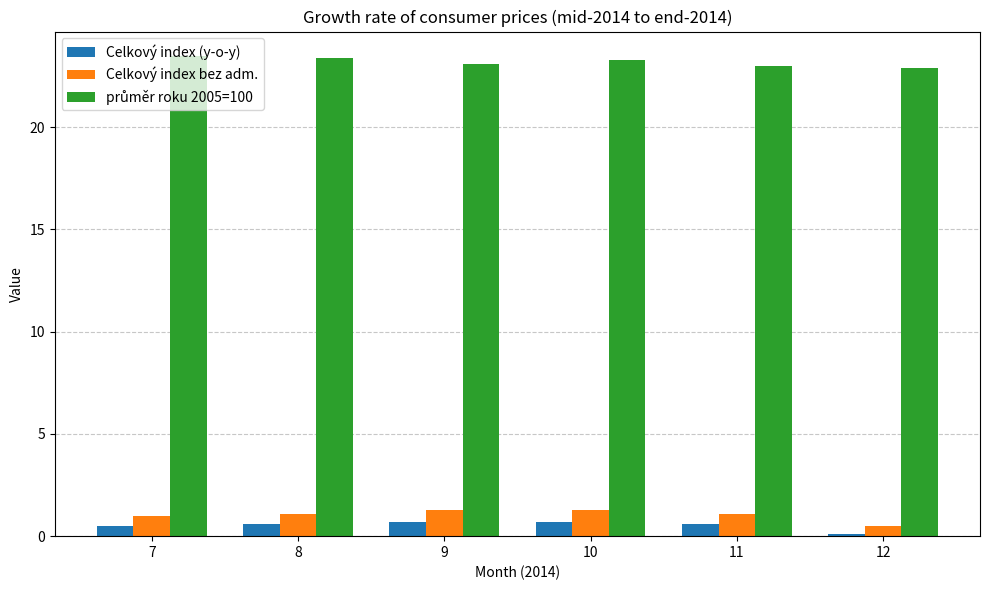

What is the total value across all series at 9?

25.1